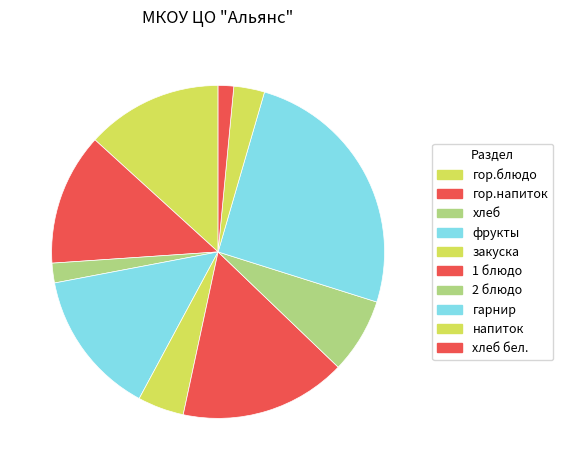

Is хлеб the majority of the pie?

No